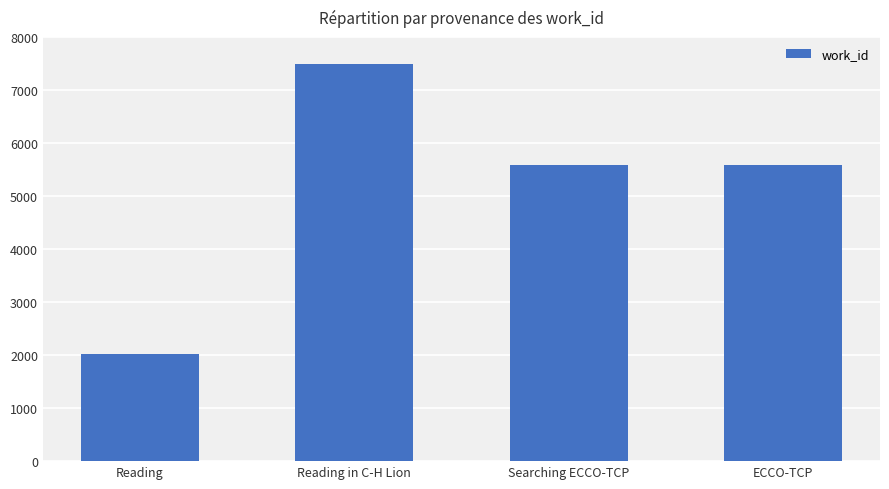

What value does the data have at ECCO-TCP, to the nearest 50?

5600